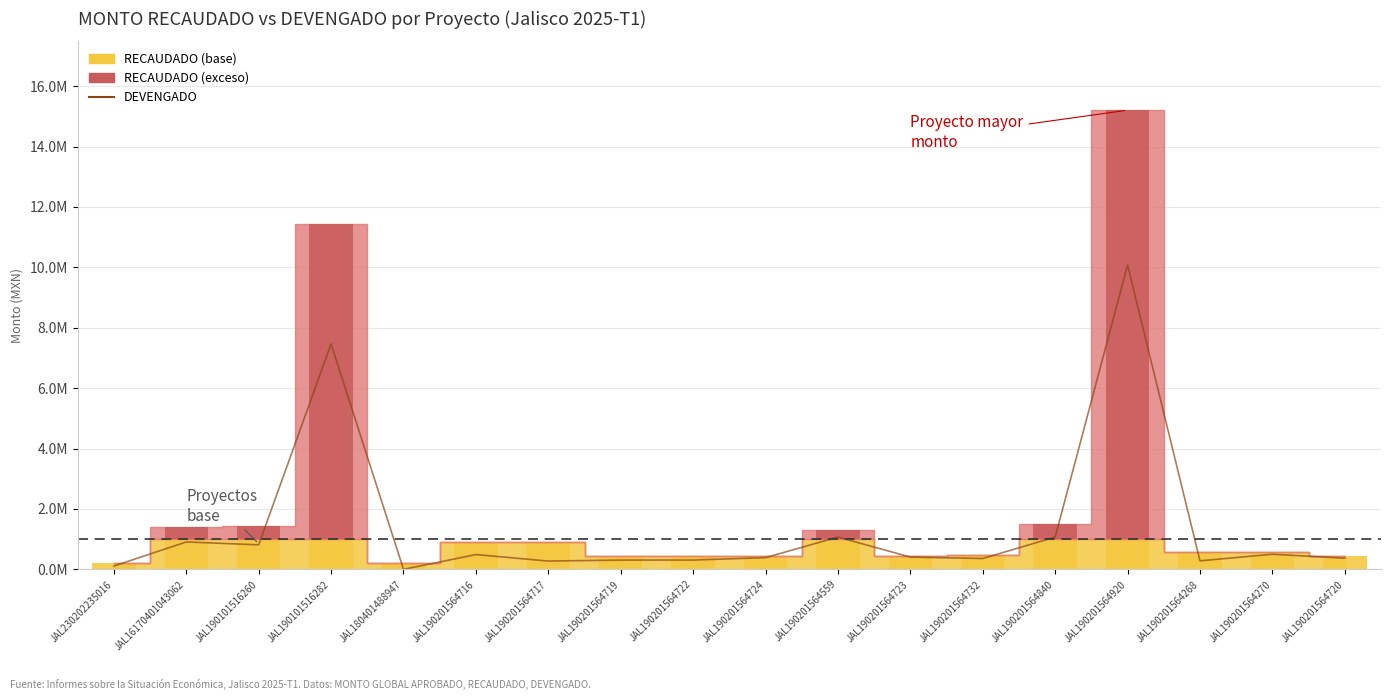

Rank the categories by value from highest to lowest.

JAL190201564920, JAL190101516282, JAL190201564559, JAL190201564840, JAL16170401043062, JAL190101516260, JAL190201564270, JAL190201564716, JAL190201564723, JAL190201564724, JAL190201564720, JAL190201564732, JAL190201564722, JAL190201564719, JAL190201564268, JAL190201564717, JAL230202235016, JAL180401488947